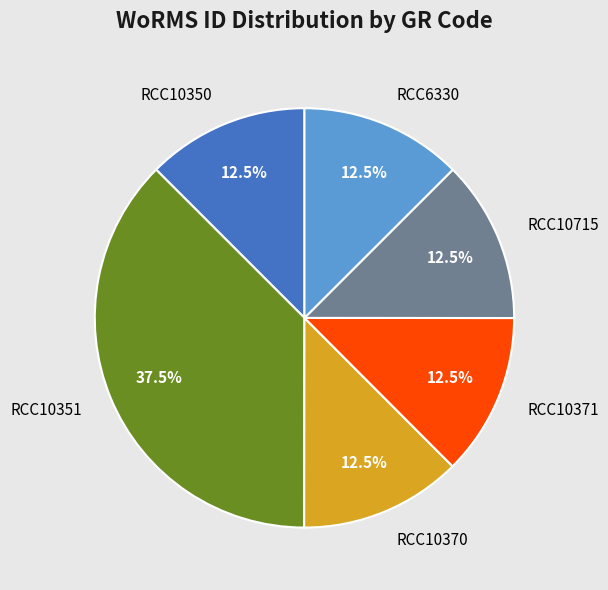

How many segments does this pie chart have?

6